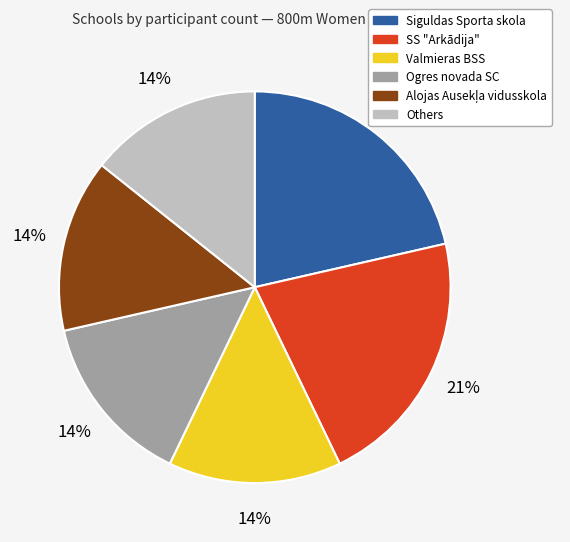

Does any single category account for the majority?

No